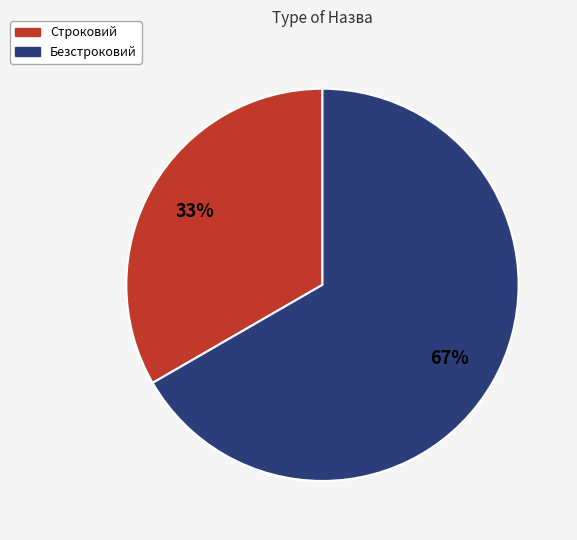

What is the largest slice in the pie chart?

Безстроковий